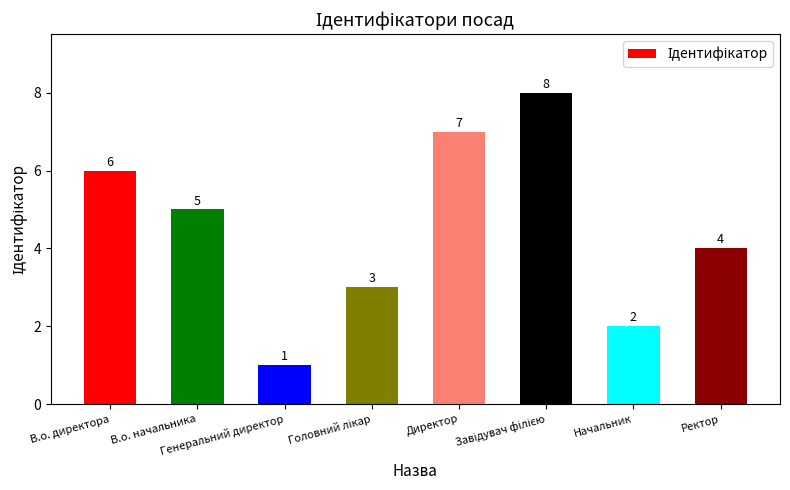

What is the difference between the maximum and second lowest values?

6